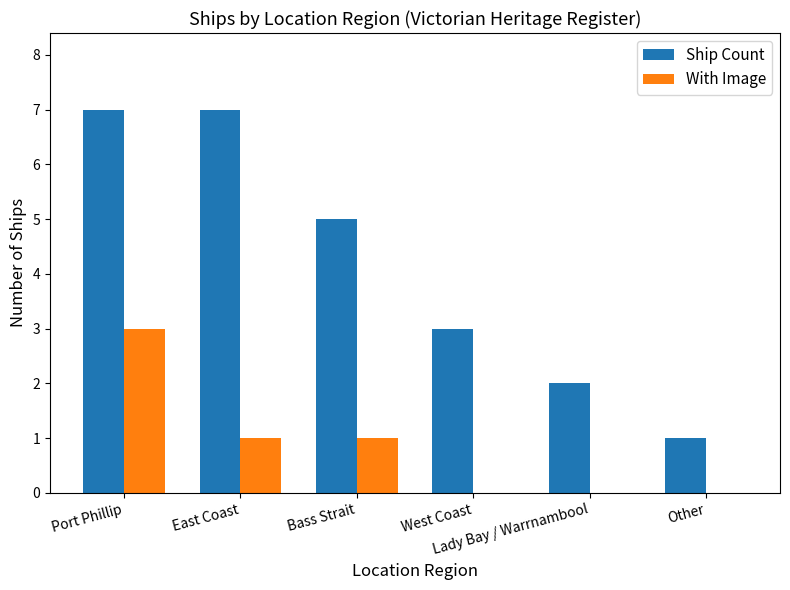

Reading right to left, extract all data points from this chart.

Ship Count: 1	2	3	5	7	7
With Image: 0	0	0	1	1	3